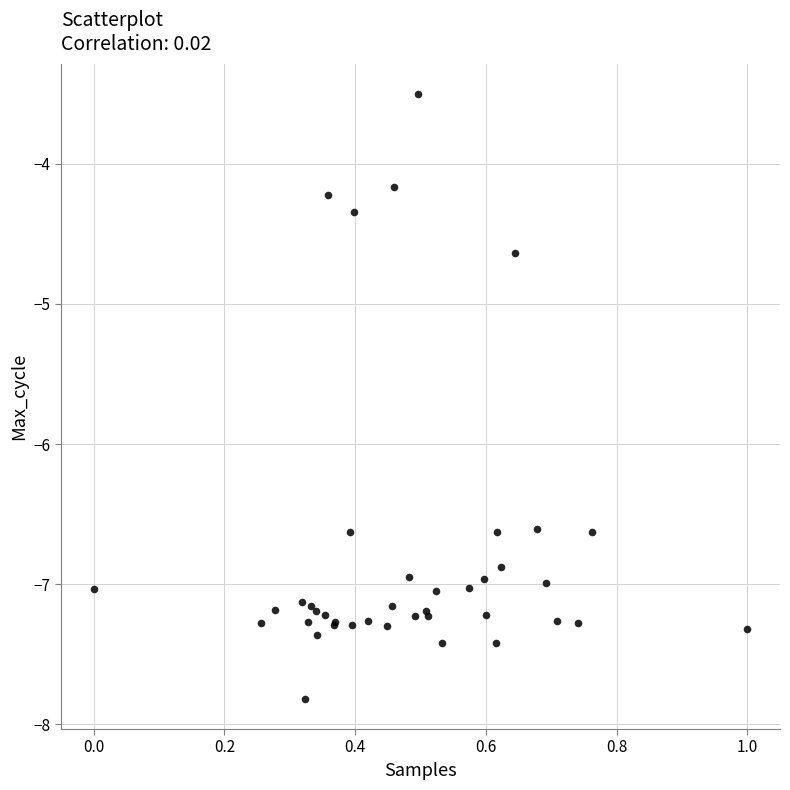

What Y value in the scatter plot is closest to -5?

-4.6